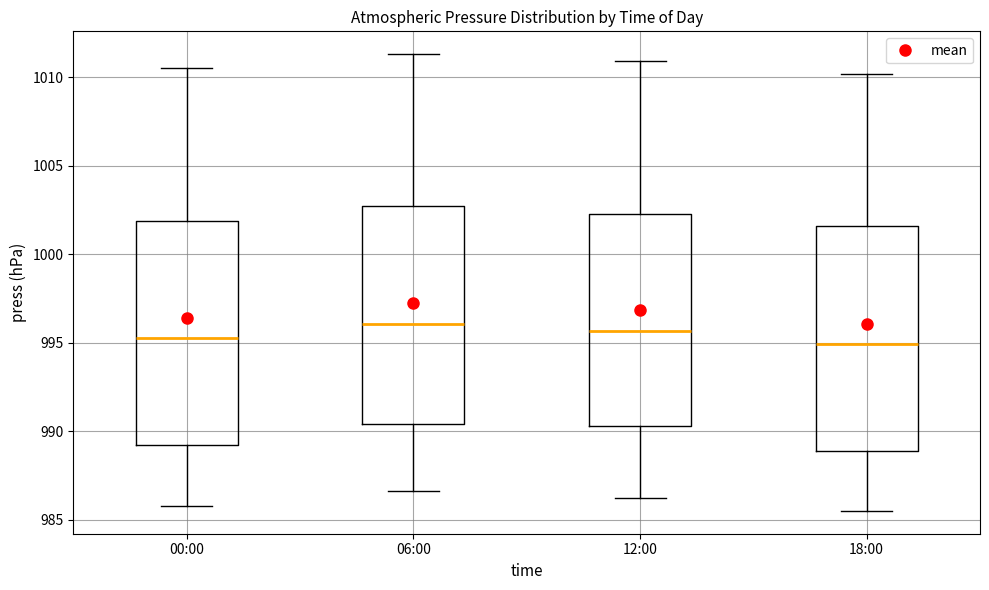

Reading left to right, read every box against the y-axis: the position of its median line, the range the box covers, and the ends of its whiskers. The values are not printed on the chart, so give them approximately, as read against the axis.

00:00: median 995.5, box 989.0 to 1002.0, whiskers 986.0 to 1010.5
06:00: median 996.0, box 990.5 to 1002.5, whiskers 986.5 to 1011.5
12:00: median 995.5, box 990.5 to 1002.5, whiskers 986.0 to 1011.0
18:00: median 995.0, box 989.0 to 1001.5, whiskers 985.5 to 1010.0